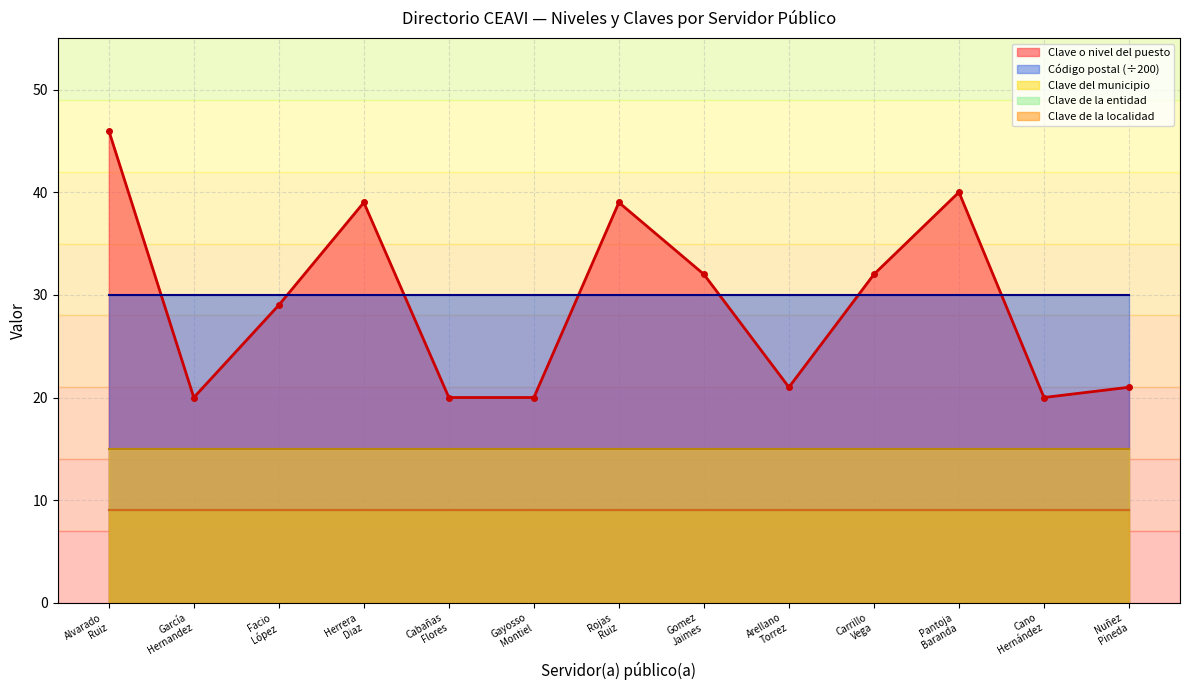

What is the highest value of the Clave o nivel del puesto series?

46